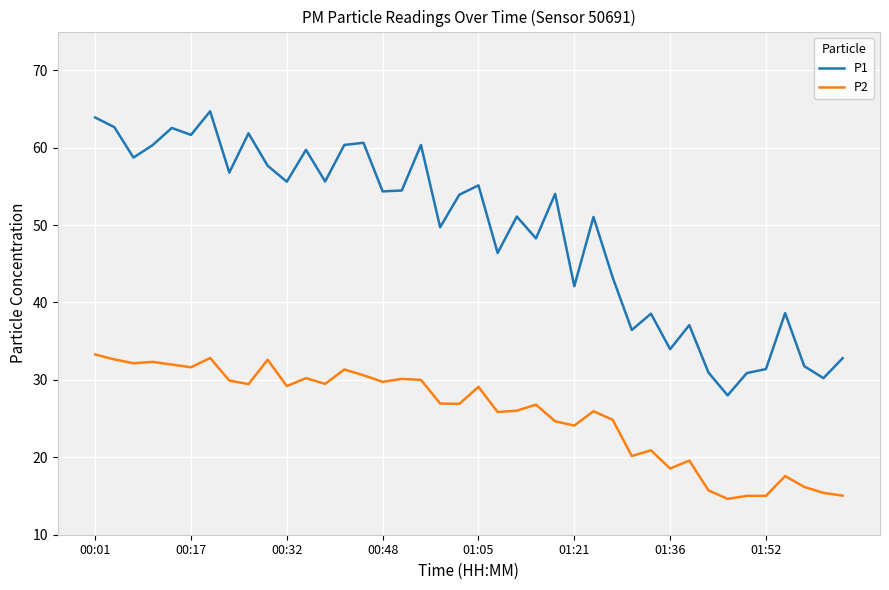

What is the difference between the maximum and second lowest values in the P1 series?

34.5